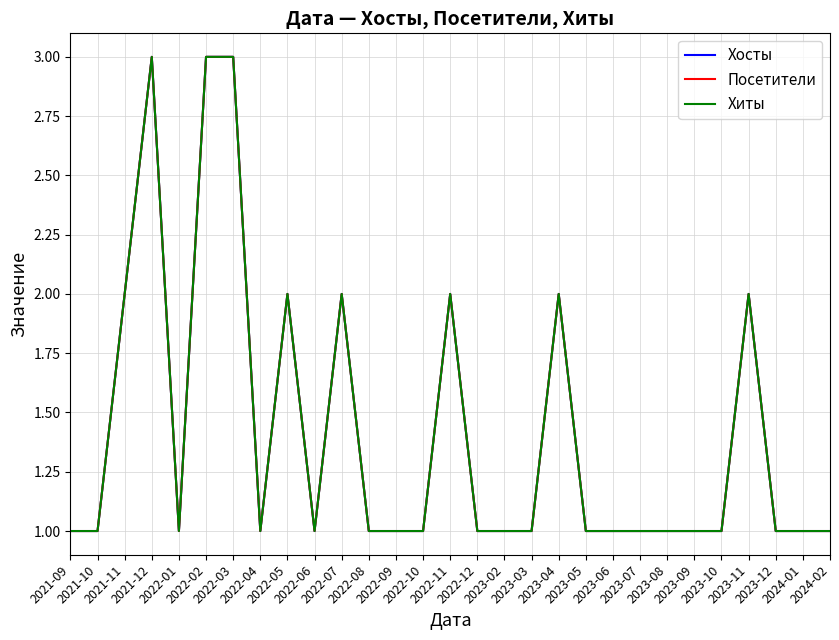

True or false: Посетители and Хосты cross at least once.

False